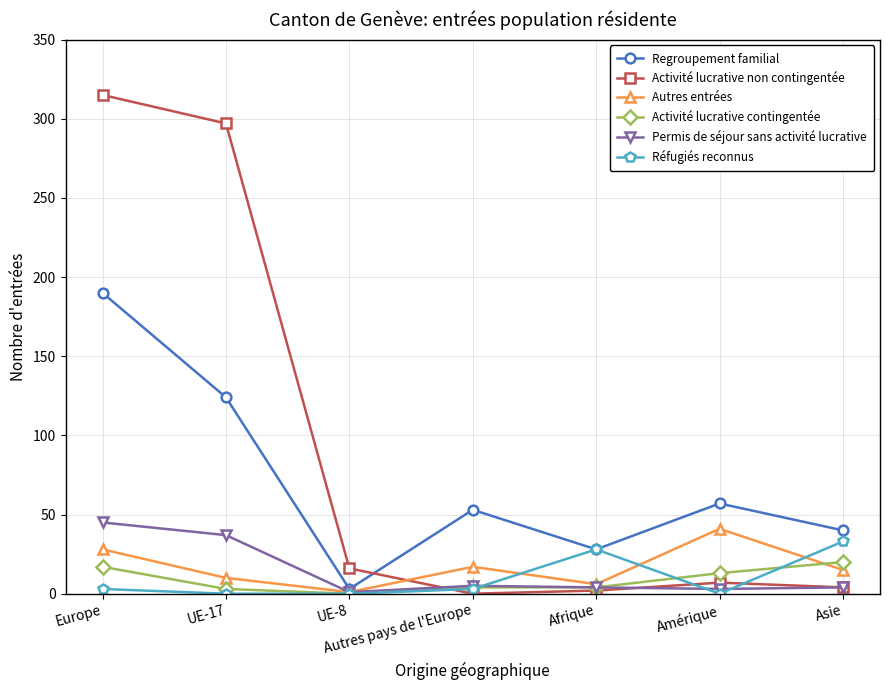

Which series has the largest total across all categories?

Activité lucrative non contingentée